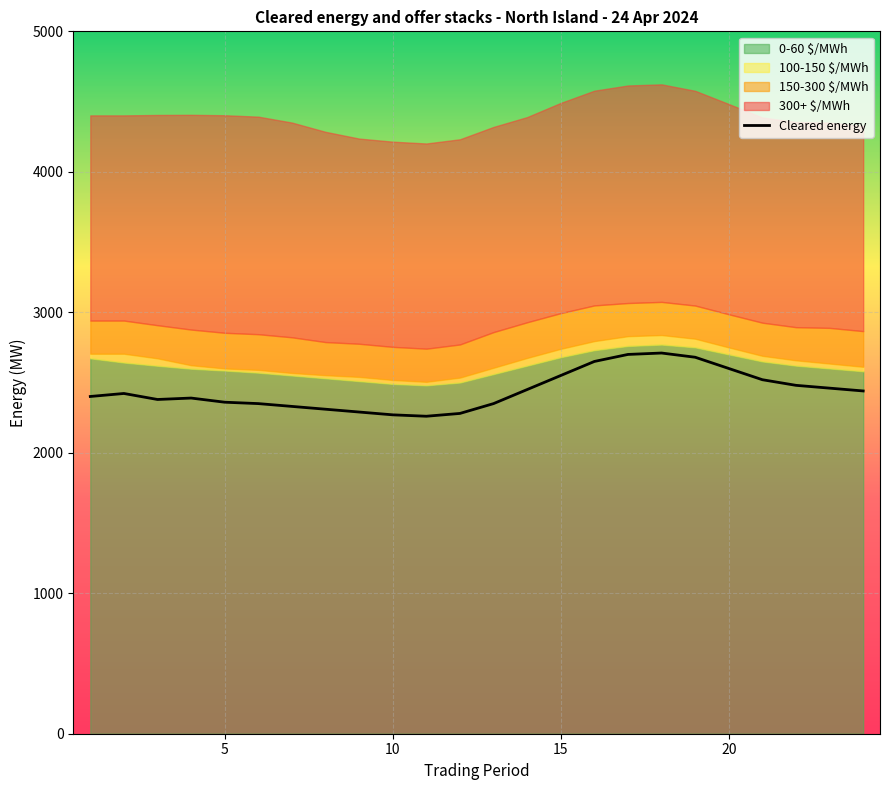

What is the total value across all series at 3?

6784.0